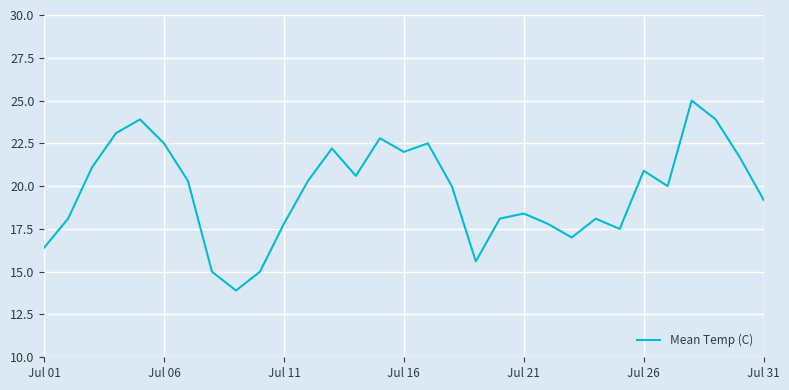

What is the difference between the maximum and minimum values?

11.1